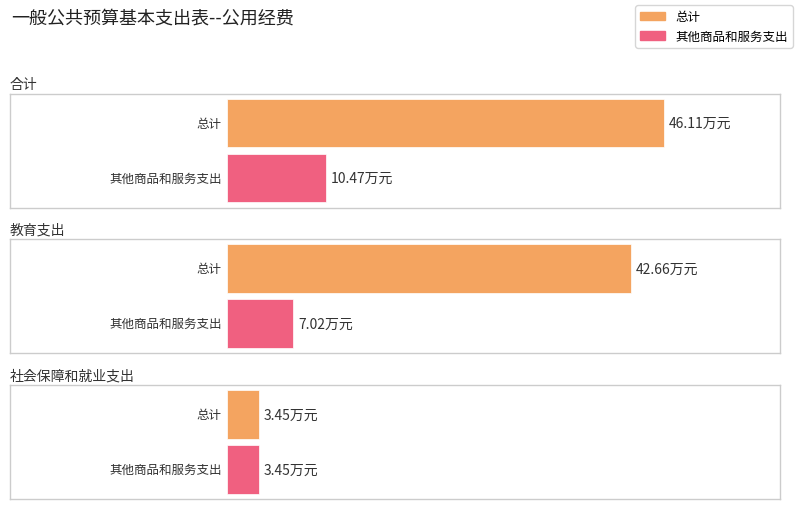

The value of 其他商品和服务支出 at 合计 is 5.8. True or false?

False